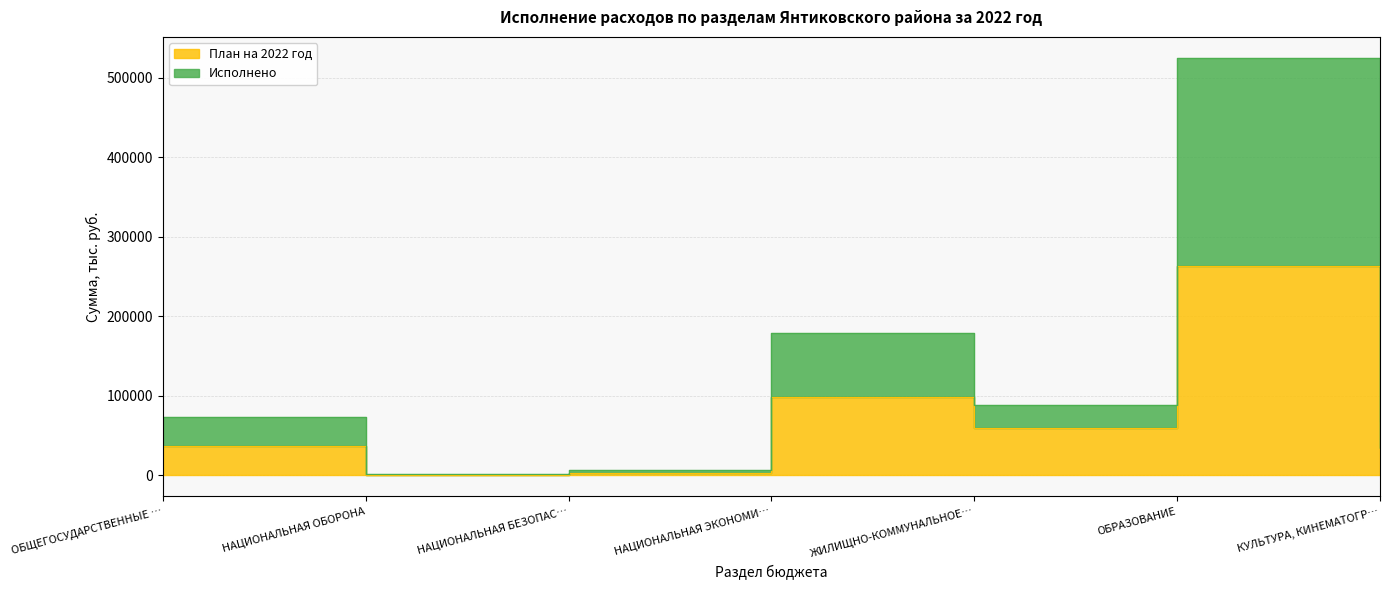

Rank the categories by Исполнено value from lowest to highest.

НАЦИОНАЛЬНАЯ ОБОРОНА, НАЦИОНАЛЬНАЯ БЕЗОПАС…, КУЛЬТУРА, КИНЕМАТОГР…, ОБЩЕГОСУДАРСТВЕННЫЕ …, ЖИЛИЩНО-КОММУНАЛЬНОЕ…, НАЦИОНАЛЬНАЯ ЭКОНОМИ…, ОБРАЗОВАНИЕ